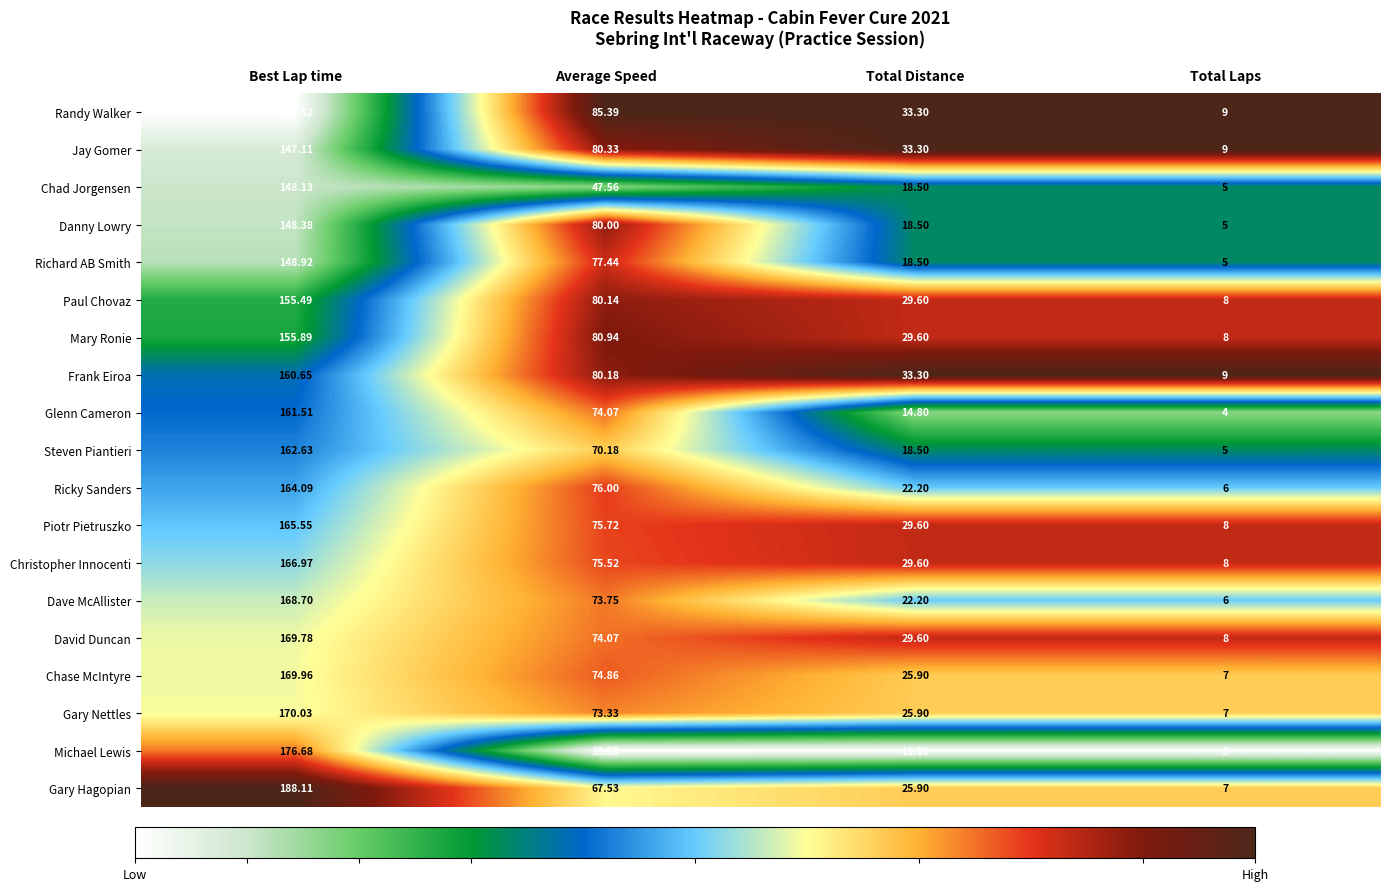

Where does the Gary Hagopian series first go above 67?

Best Lap time